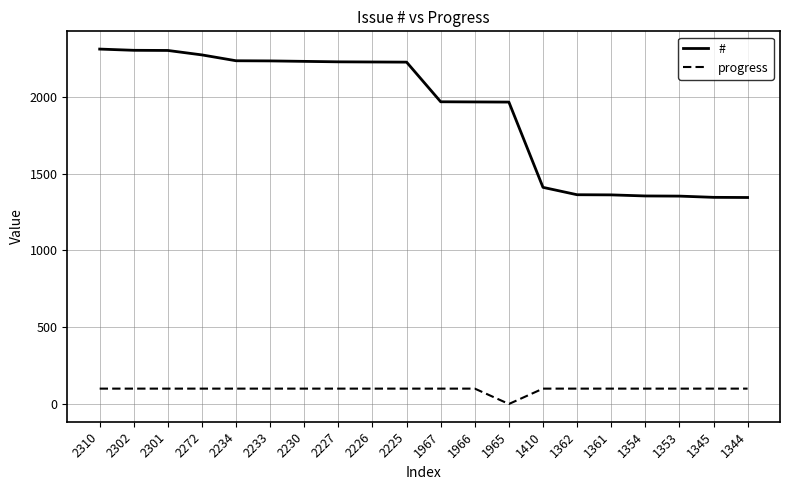

Which label corresponds to the smallest value in the chart?

1965